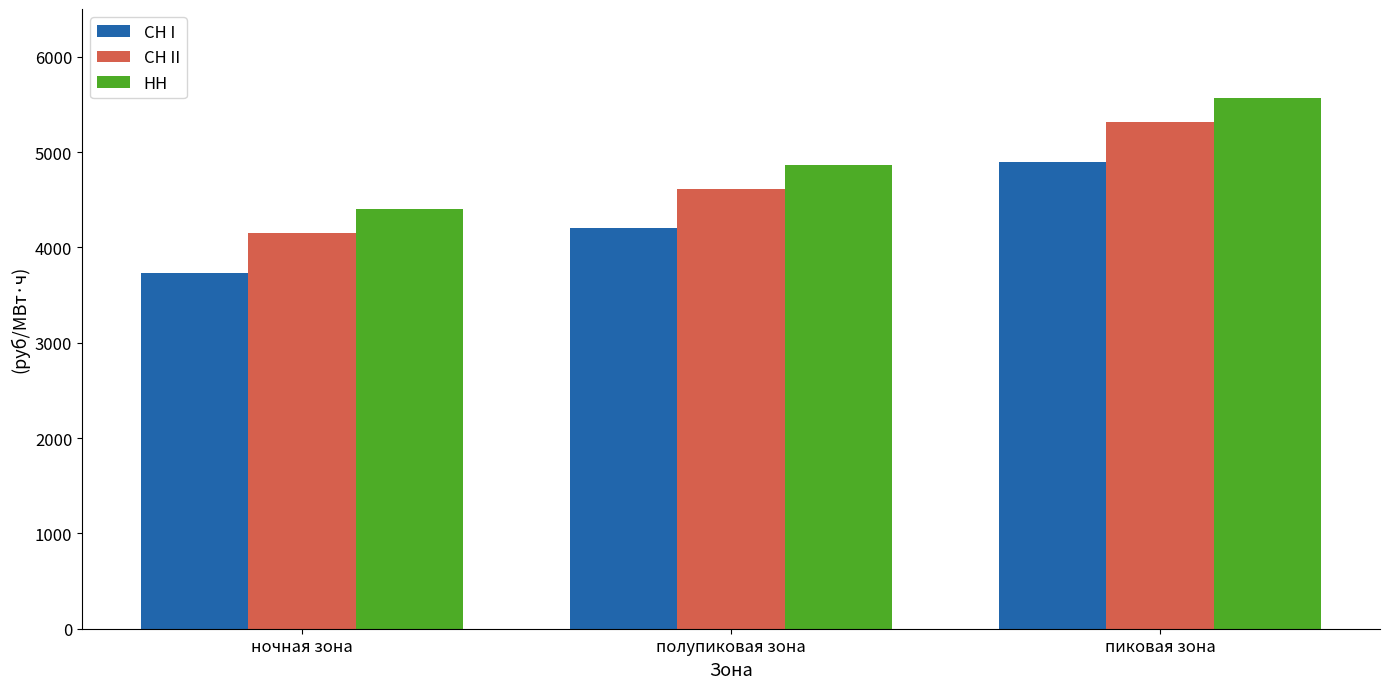

What is the value of the СН II bar at the 2nd from the left?

4615.6